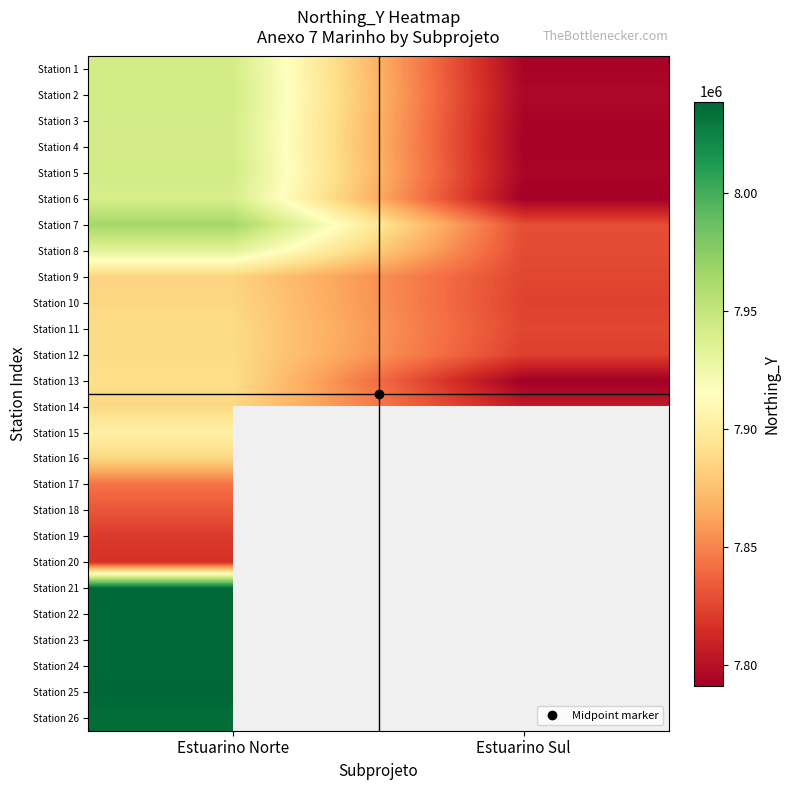

True or false: Station 20 has a value of 7816813.0 at Estuarino Norte.

True